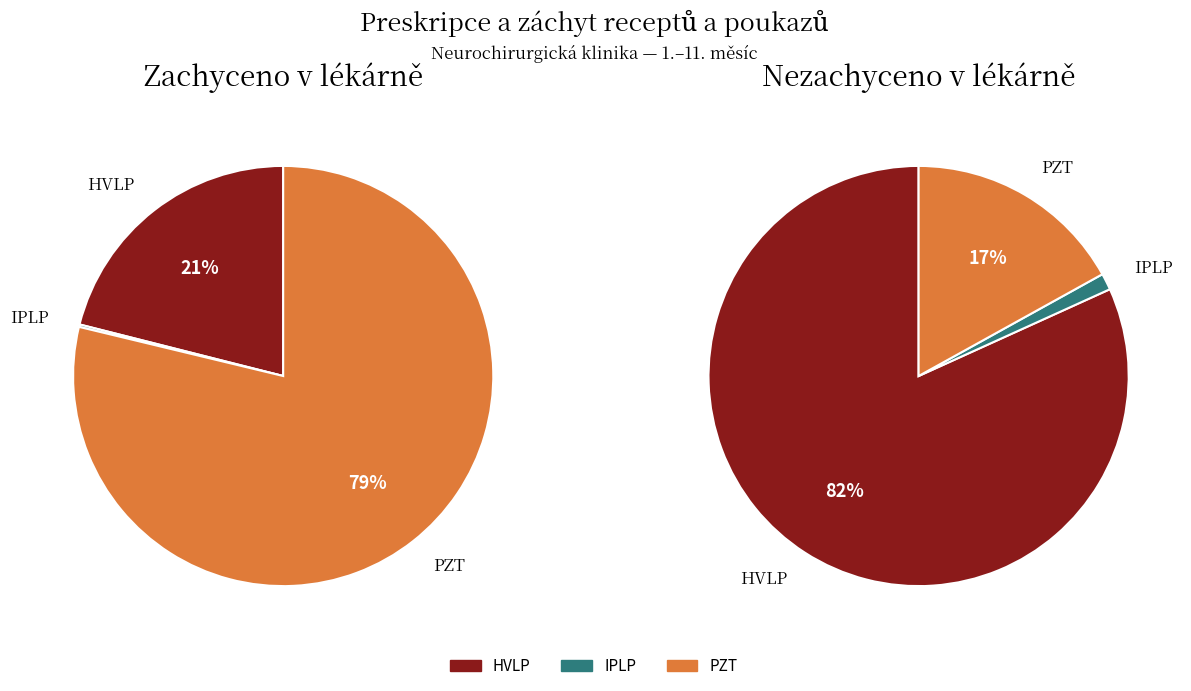

Is there any slice that represents more than half of the pie?

Yes